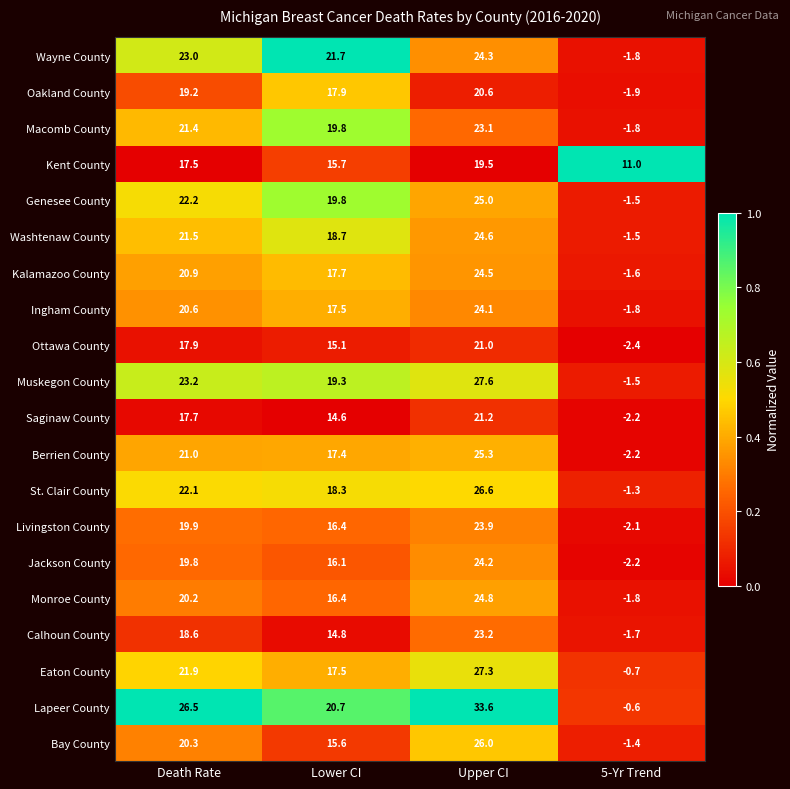

Rank the series by their maximum value, from highest to lowest.

Lapeer County, Muskegon County, Eaton County, St. Clair County, Bay County, Berrien County, Genesee County, Monroe County, Washtenaw County, Kalamazoo County, Wayne County, Jackson County, Ingham County, Livingston County, Calhoun County, Macomb County, Saginaw County, Ottawa County, Oakland County, Kent County